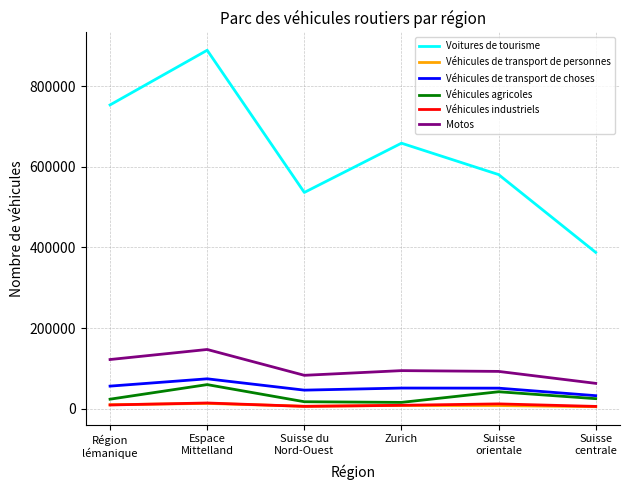

What is the spread (max minus min) of values at Région
lémanique?

744716